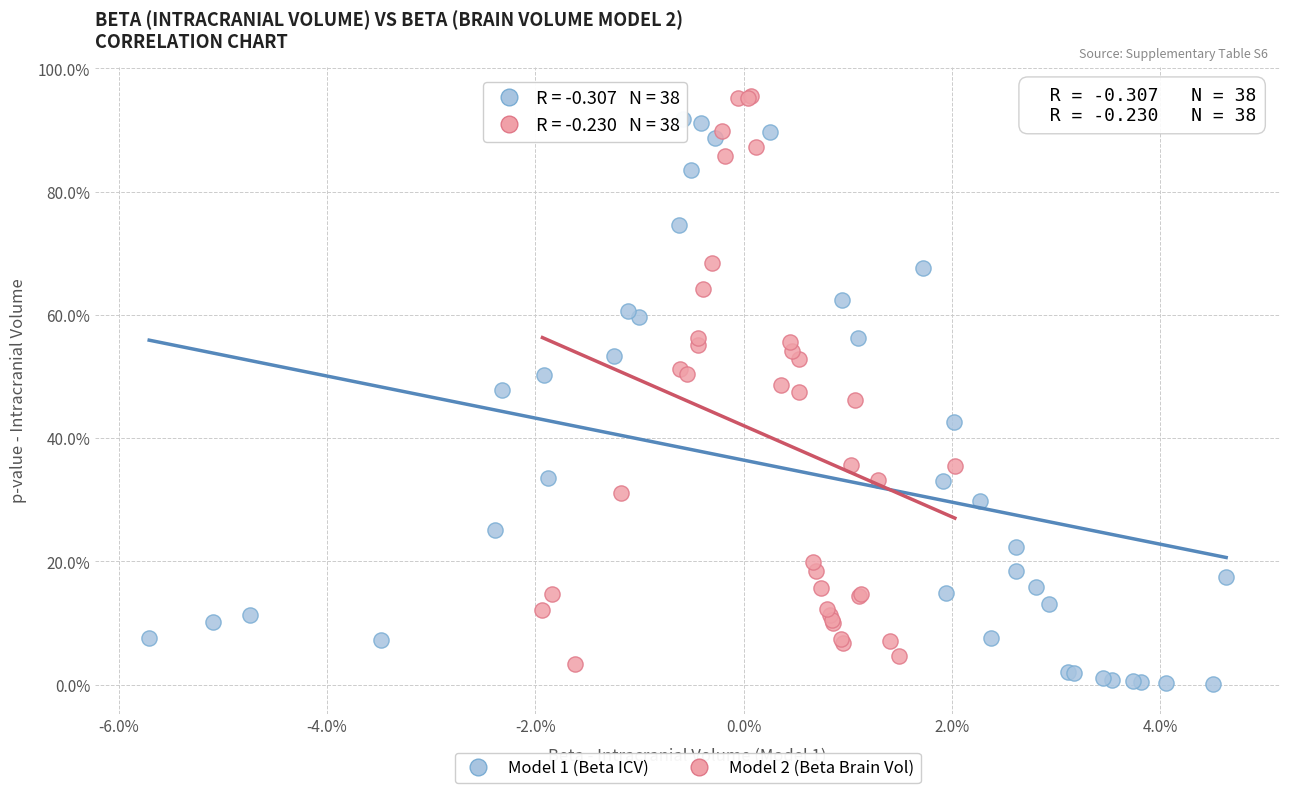

Which series reaches the maximum Y coordinate?

Model 2 (Beta Brain Vol)